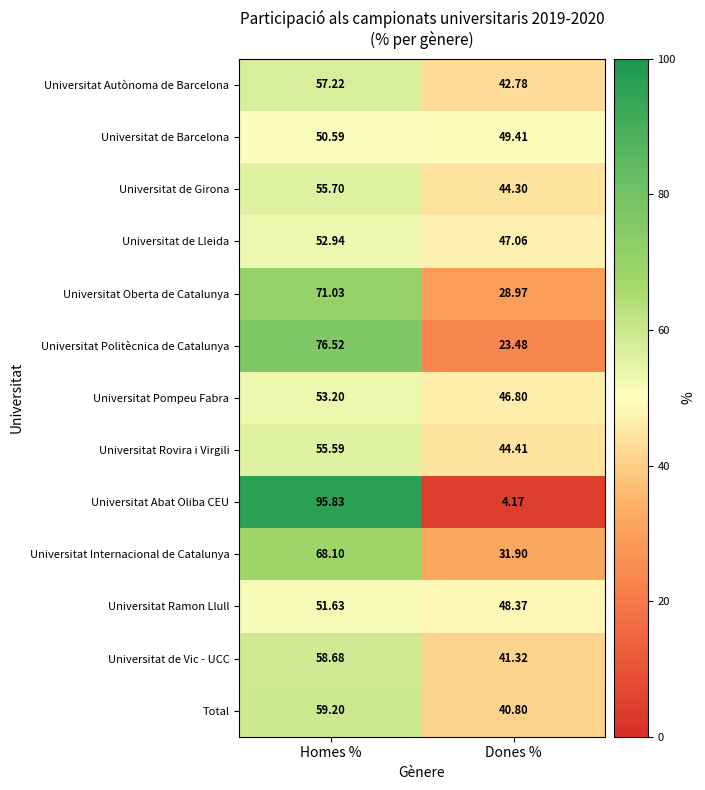

Rank the series at Homes % from lowest to highest value.

Universitat de Barcelona, Universitat Ramon Llull, Universitat de Lleida, Universitat Pompeu Fabra, Universitat Rovira i Virgili, Universitat de Girona, Universitat Autònoma de Barcelona, Universitat de Vic - UCC, Total, Universitat Internacional de Catalunya, Universitat Oberta de Catalunya, Universitat Politècnica de Catalunya, Universitat Abat Oliba CEU